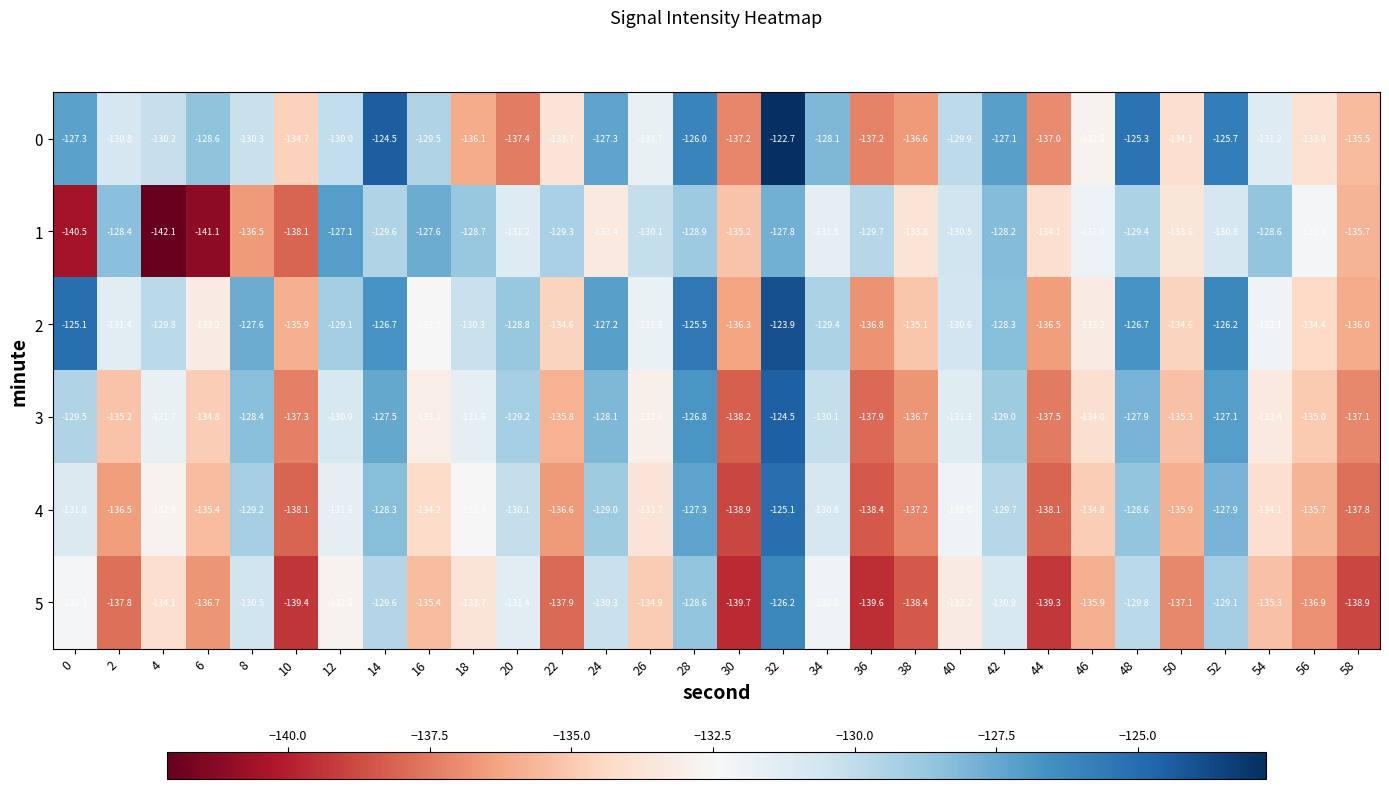

Which label corresponds to the smallest value in the chart?

4